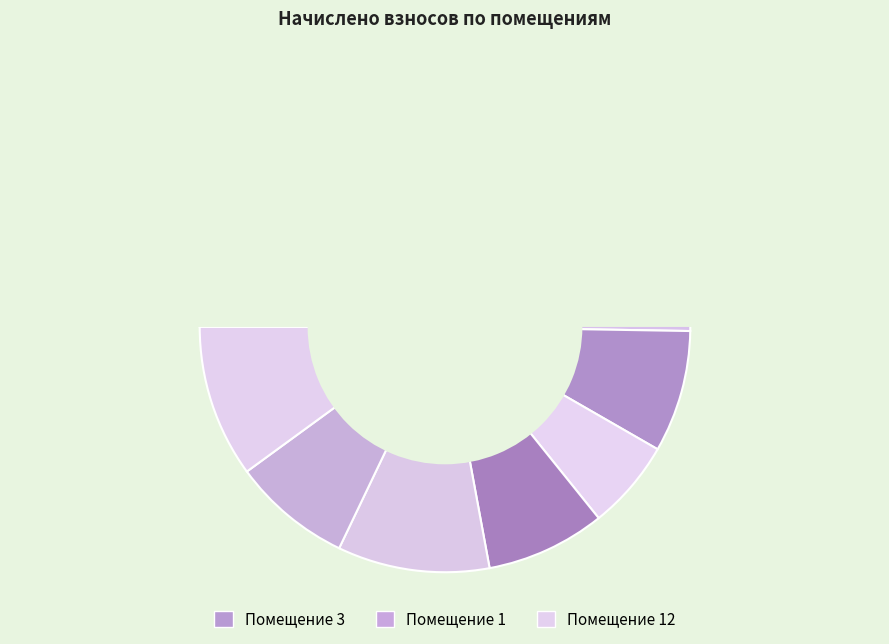

Do 5 and 6 together represent more than half of the pie?

No